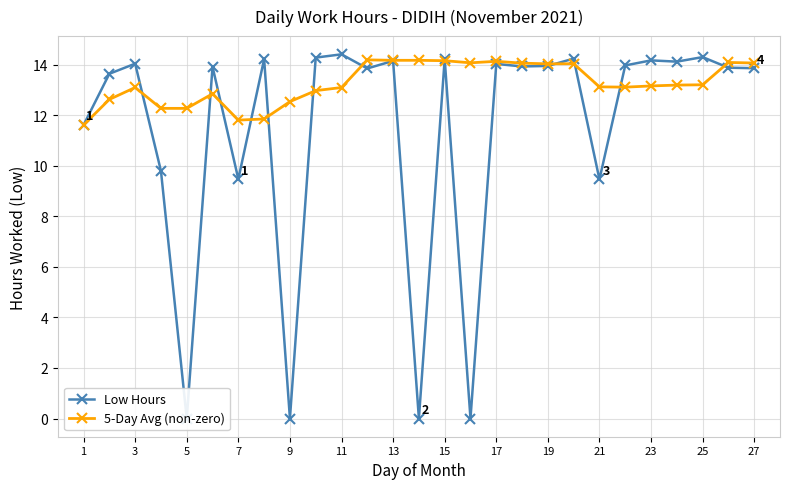

What is the minimum value for 5-Day Avg (non-zero)?

11.6